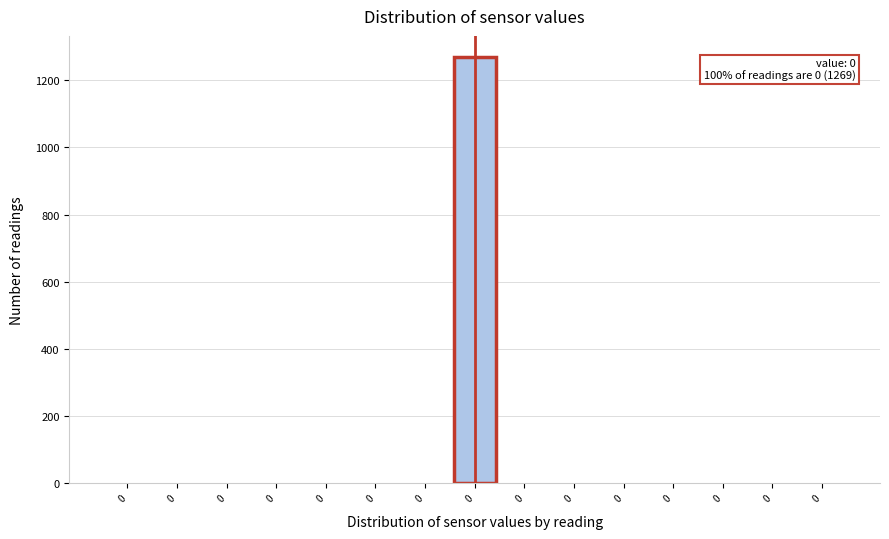

Count the number of categories in the chart.

15